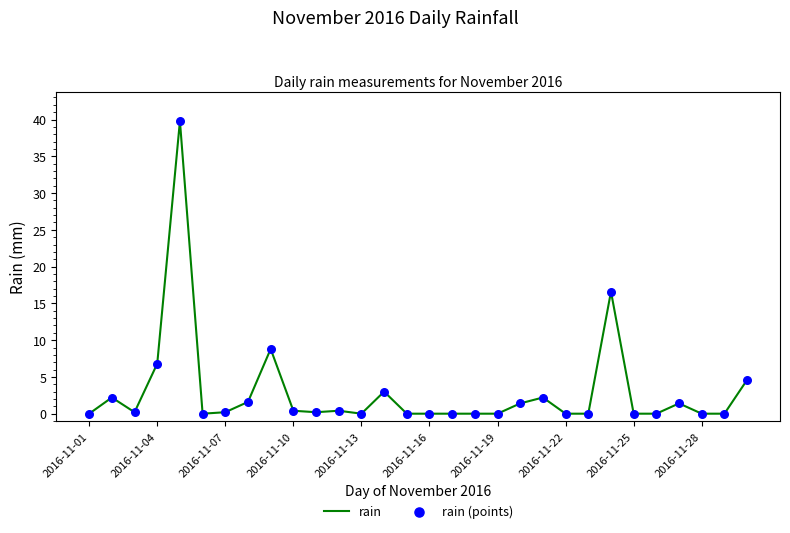

What is the greatest value displayed?

39.8